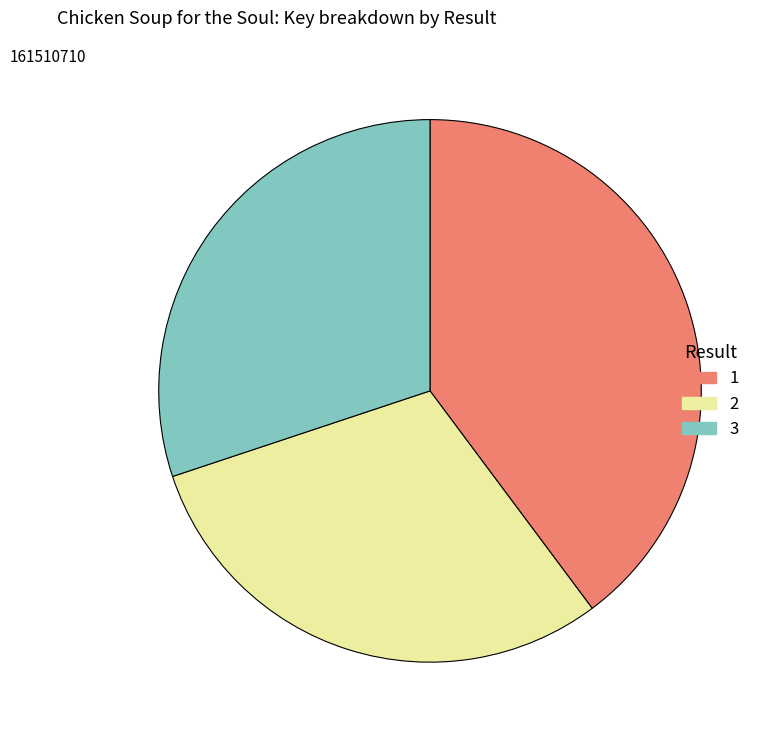

Approximately how many times larger is the value at 2 compared to 1?

0.8